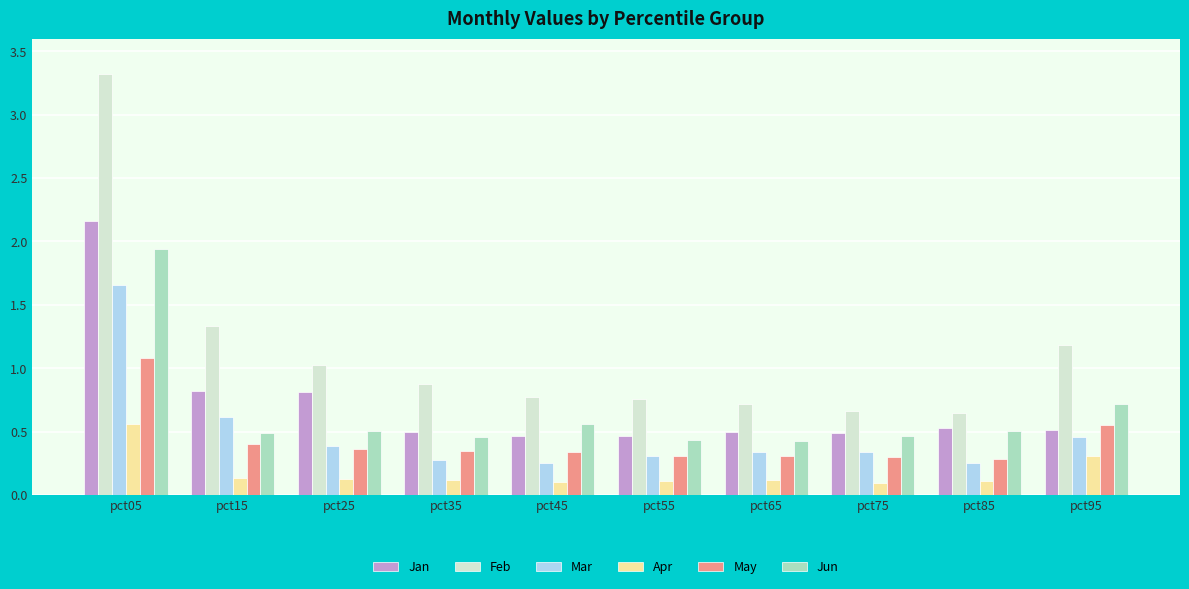

True or false: May has a value of 0.4 at pct15.

True